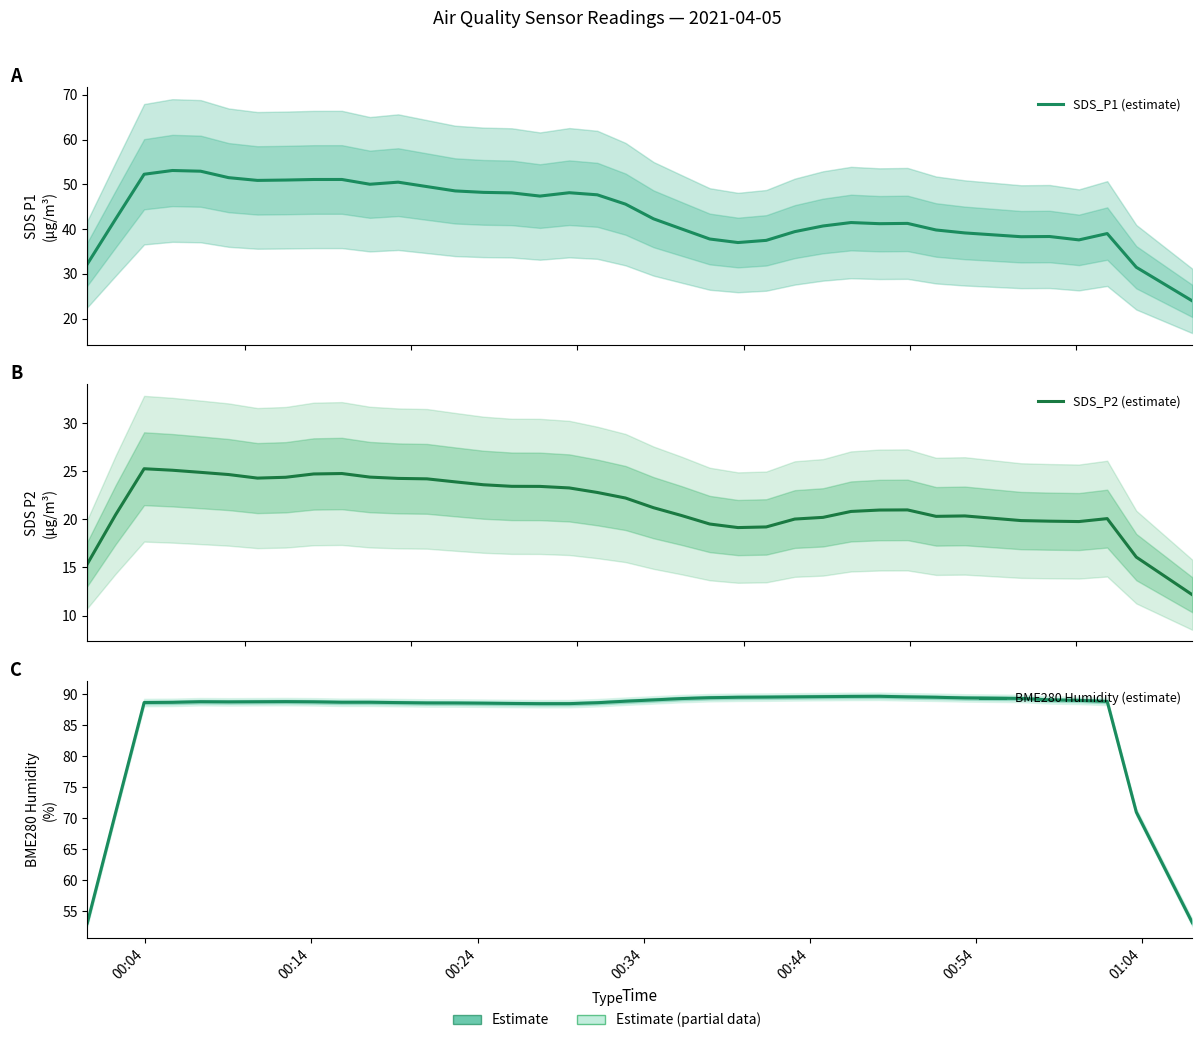

The value of SDS_P2 (estimate) at 00:14 is 34.4. True or false?

False